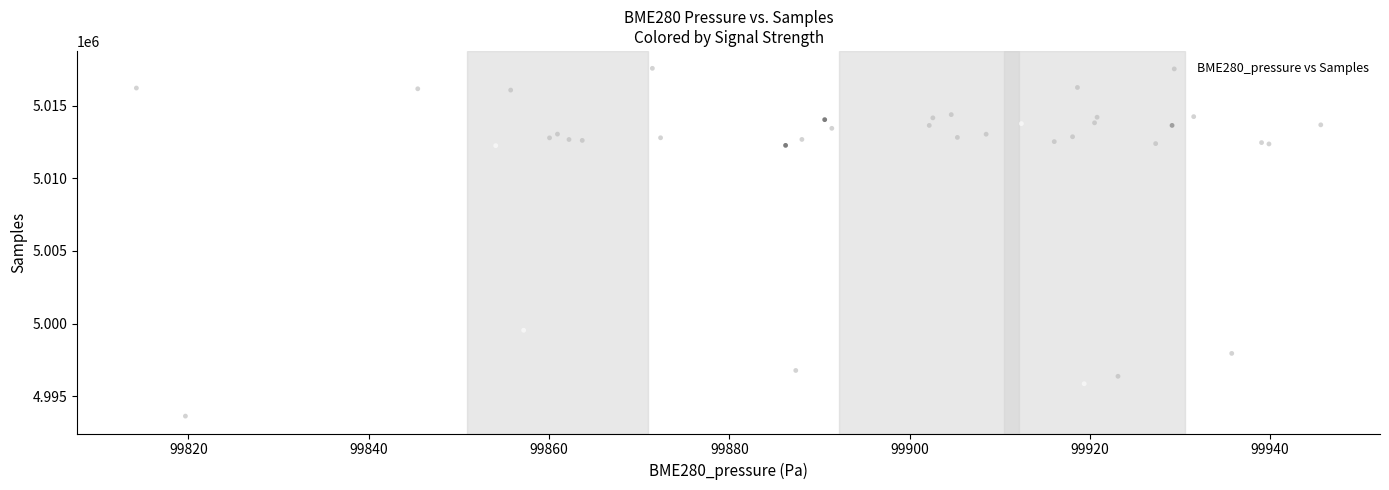

What Y value in the scatter plot is closest to 5005598?

4999535